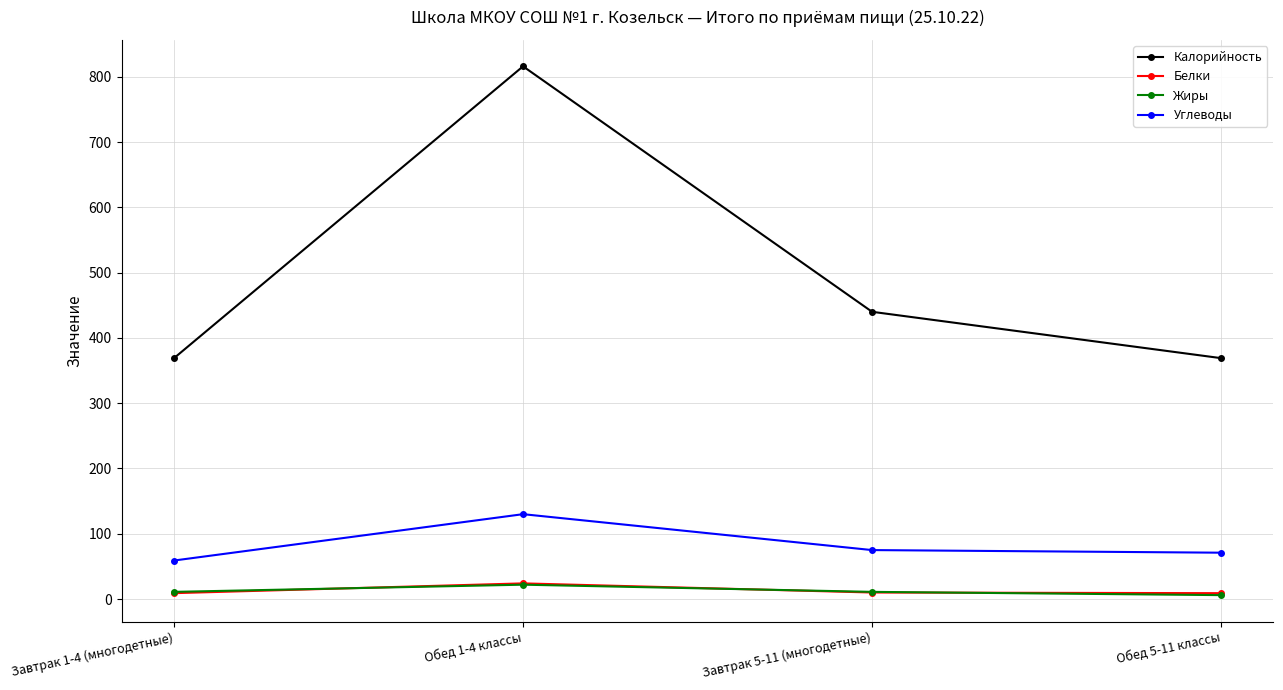

True or false: Калорийность and Белки intersect in this chart.

False